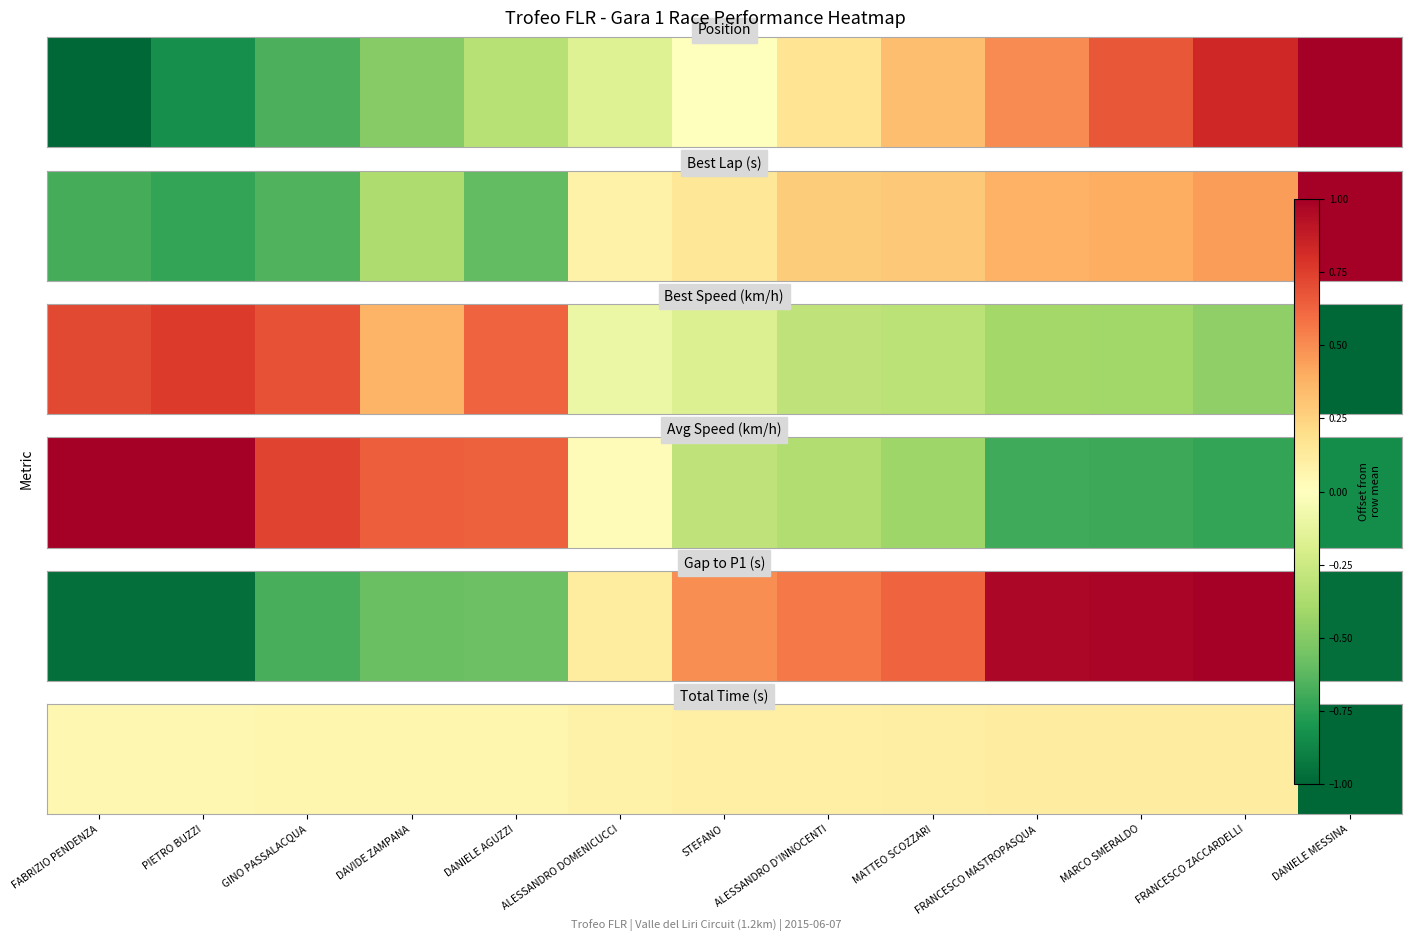

How many values exceed 57?

7